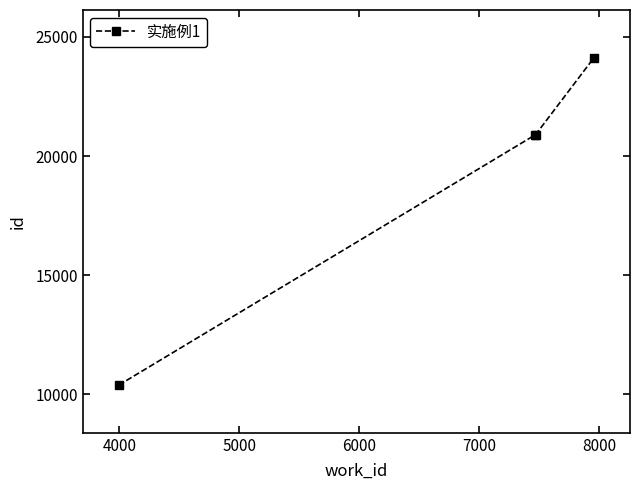

What is the minimum value shown in the chart?

10385